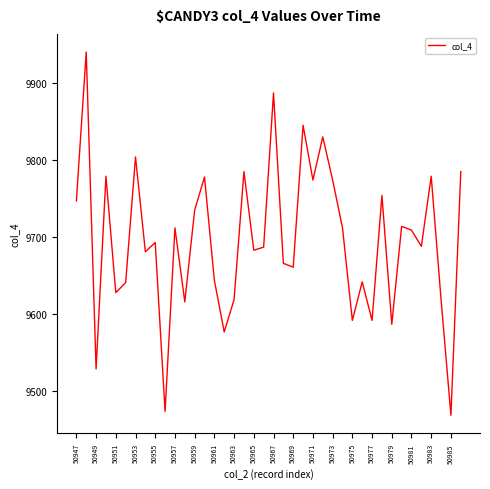

Is this an area chart (filled region under the line)?

No